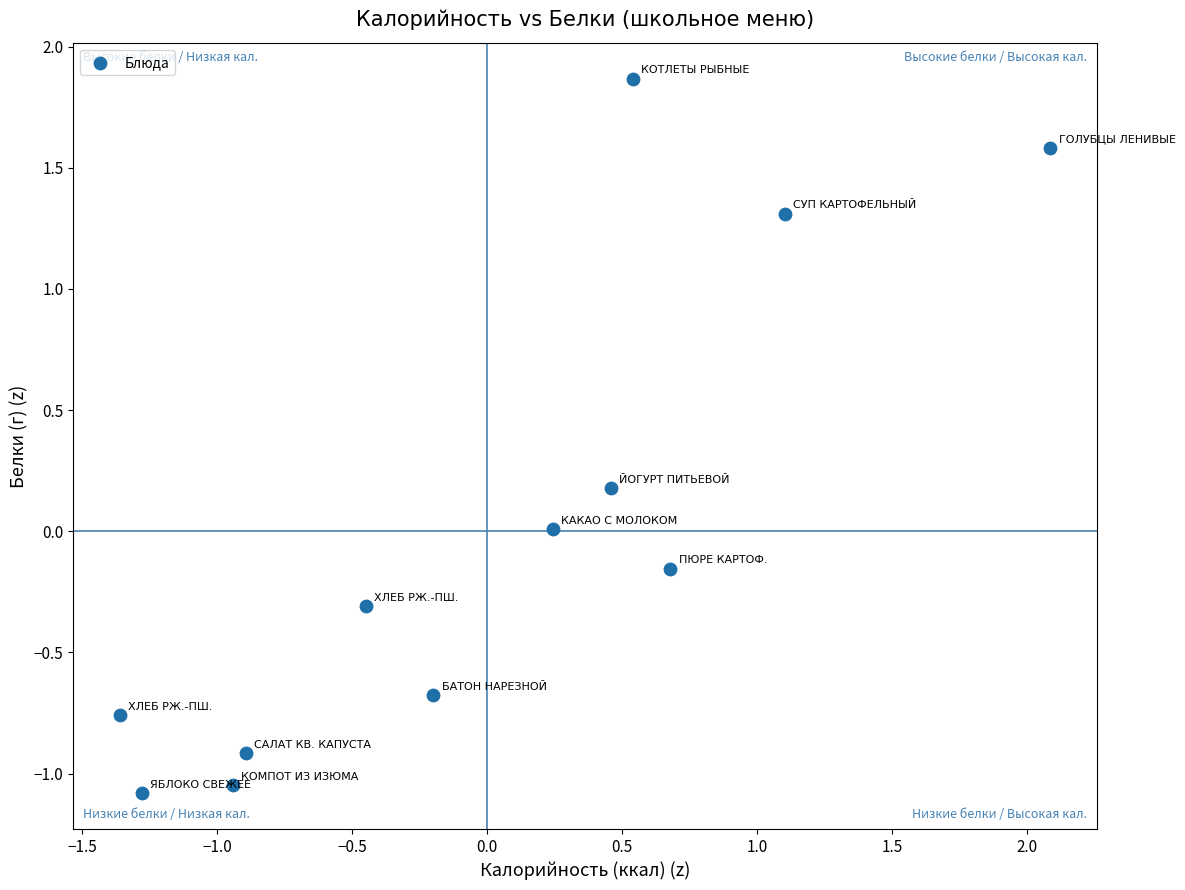

What is the range of X values (max minus min)?

3.4